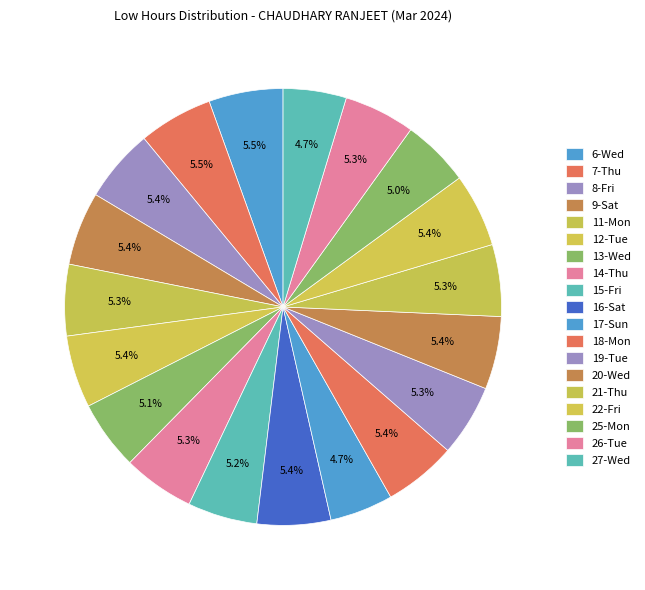

How many slices are in this pie chart?

19